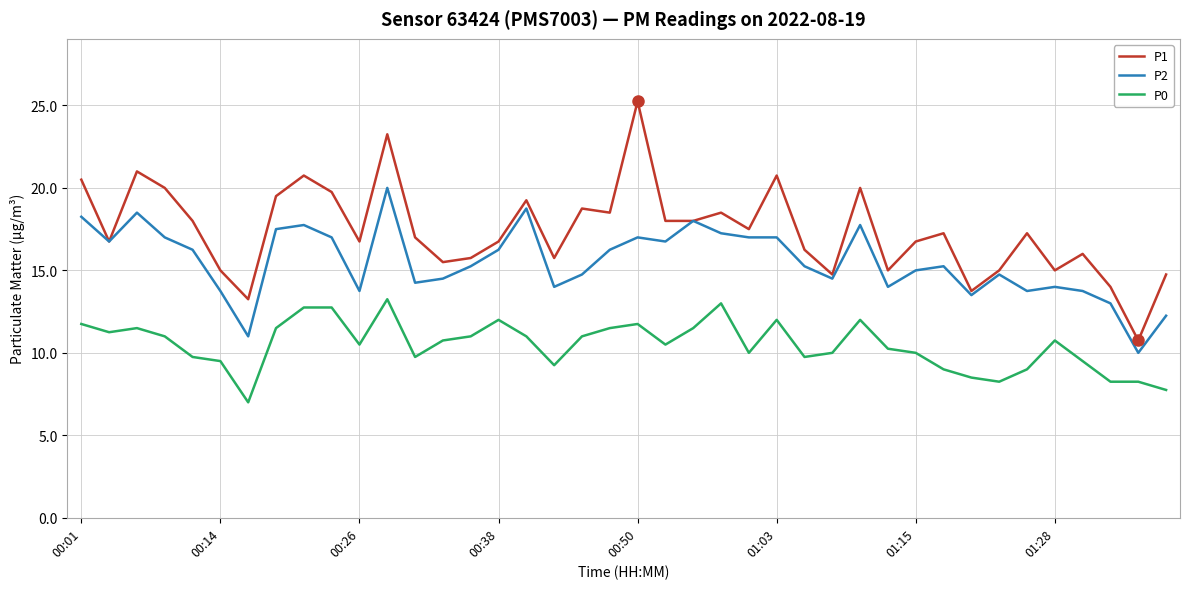

What is the smallest value displayed?

7.0